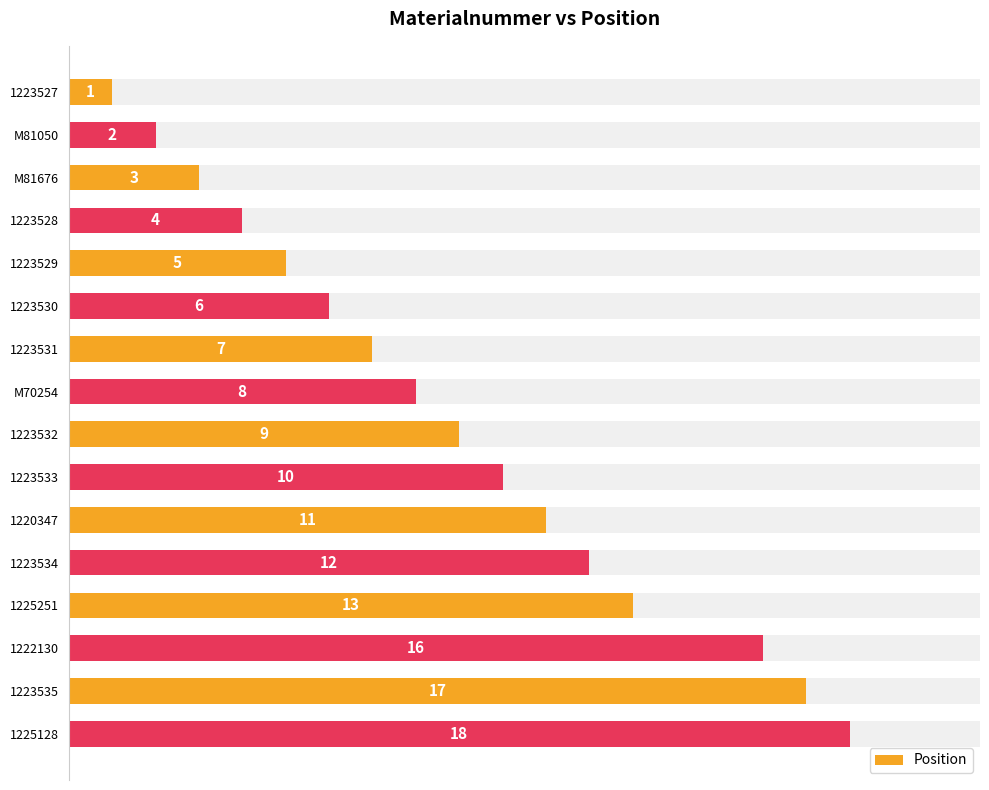

What is the value of the 12th bar from the left?

12